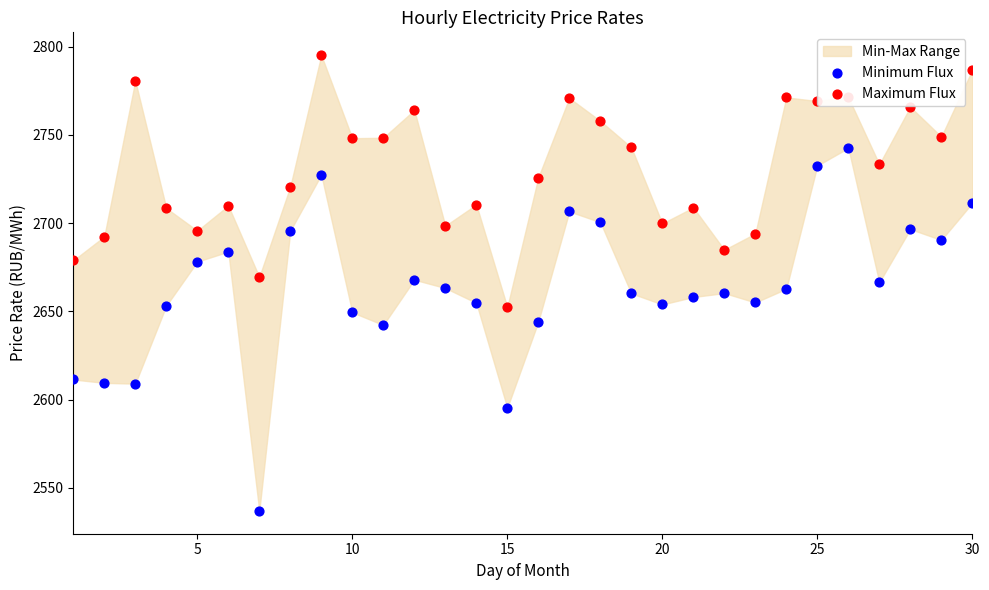

Which series contains the lowest Y value?

Minimum Flux